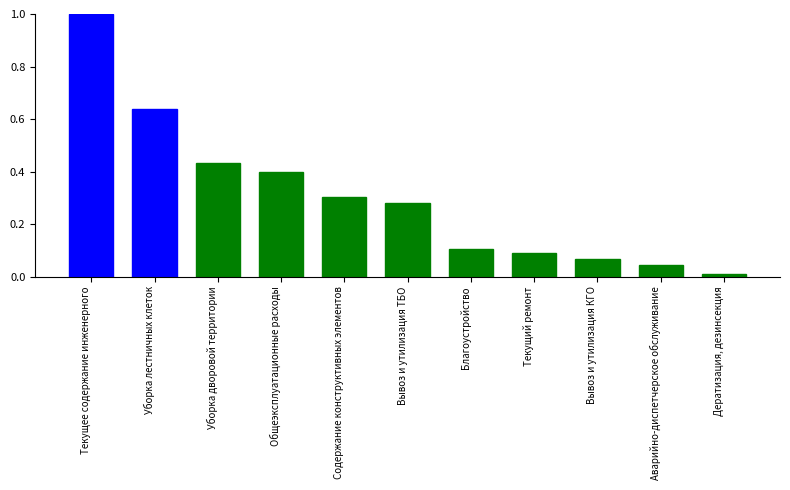

Count the number of categories in the chart.

11